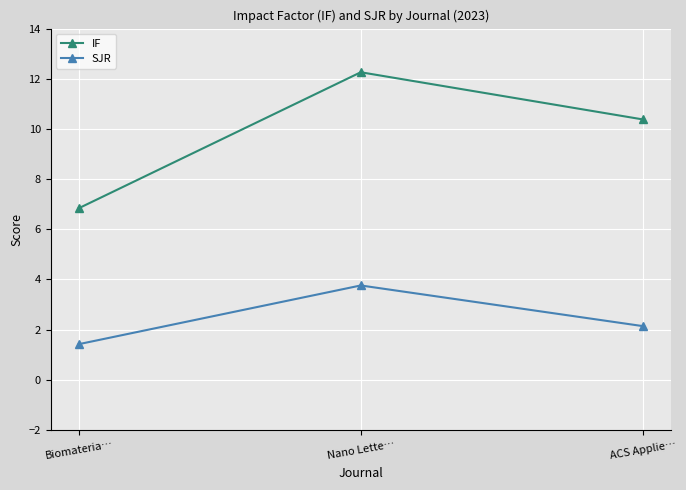

What is the label of the 1st point from the right?

ACS Applie…